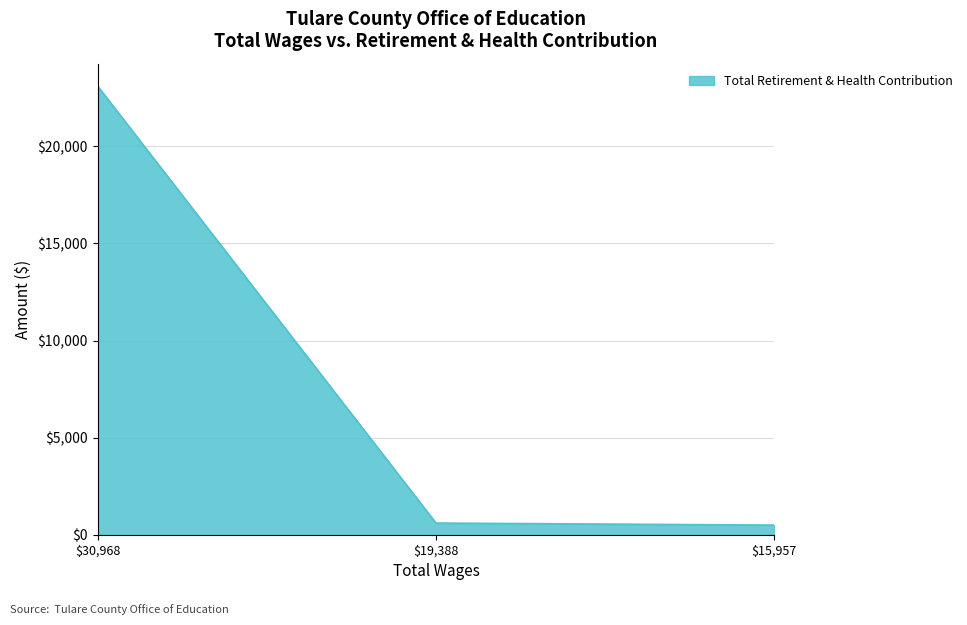

What is the greatest value displayed?

23104